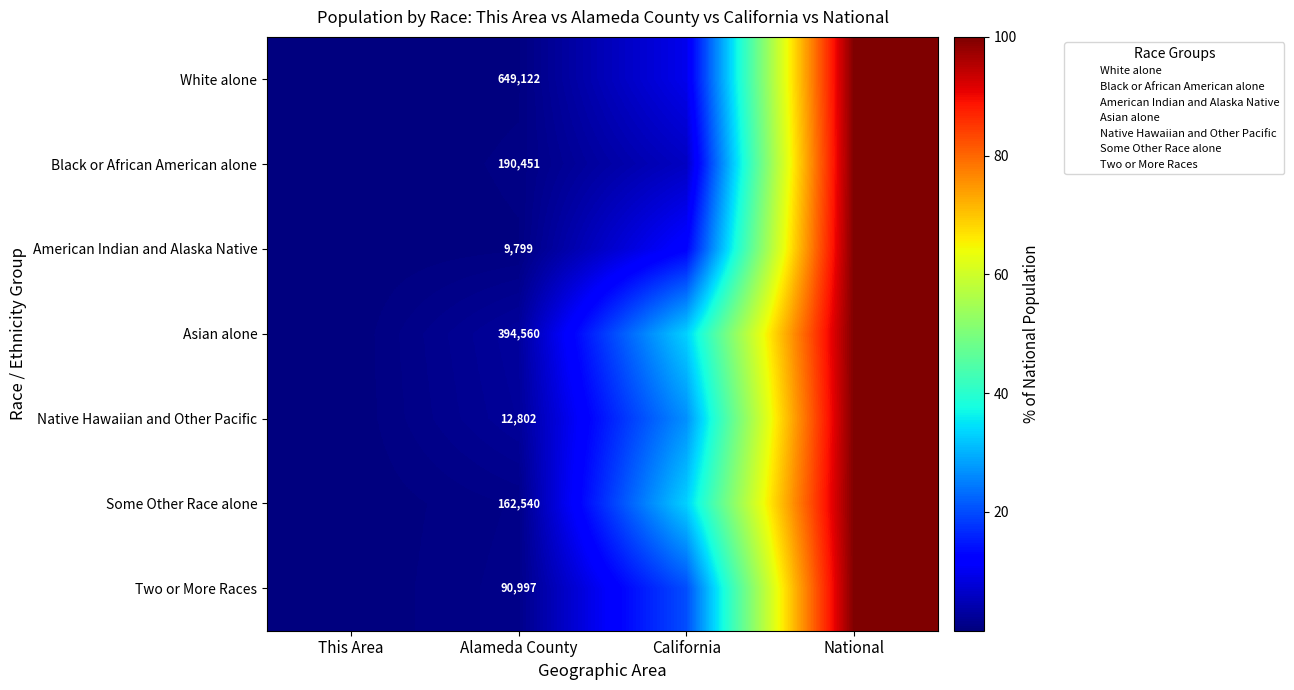

Rank the series by their maximum value, from highest to lowest.

White alone, Black or African American alone, American Indian and Alaska Native, Asian alone, Native Hawaiian and Other Pacific, Some Other Race alone, Two or More Races